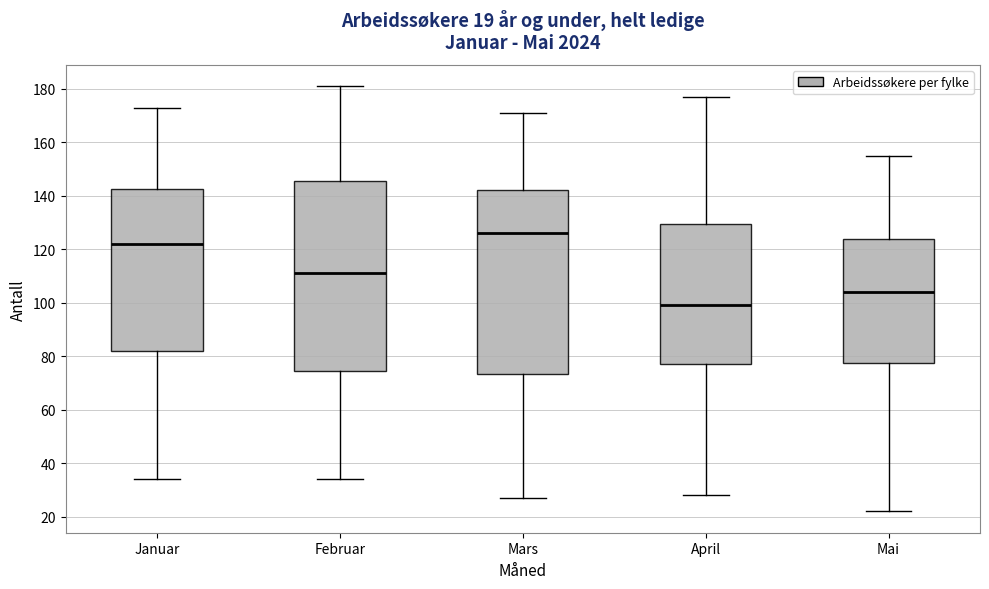

Which box has the highest median line?

Mars